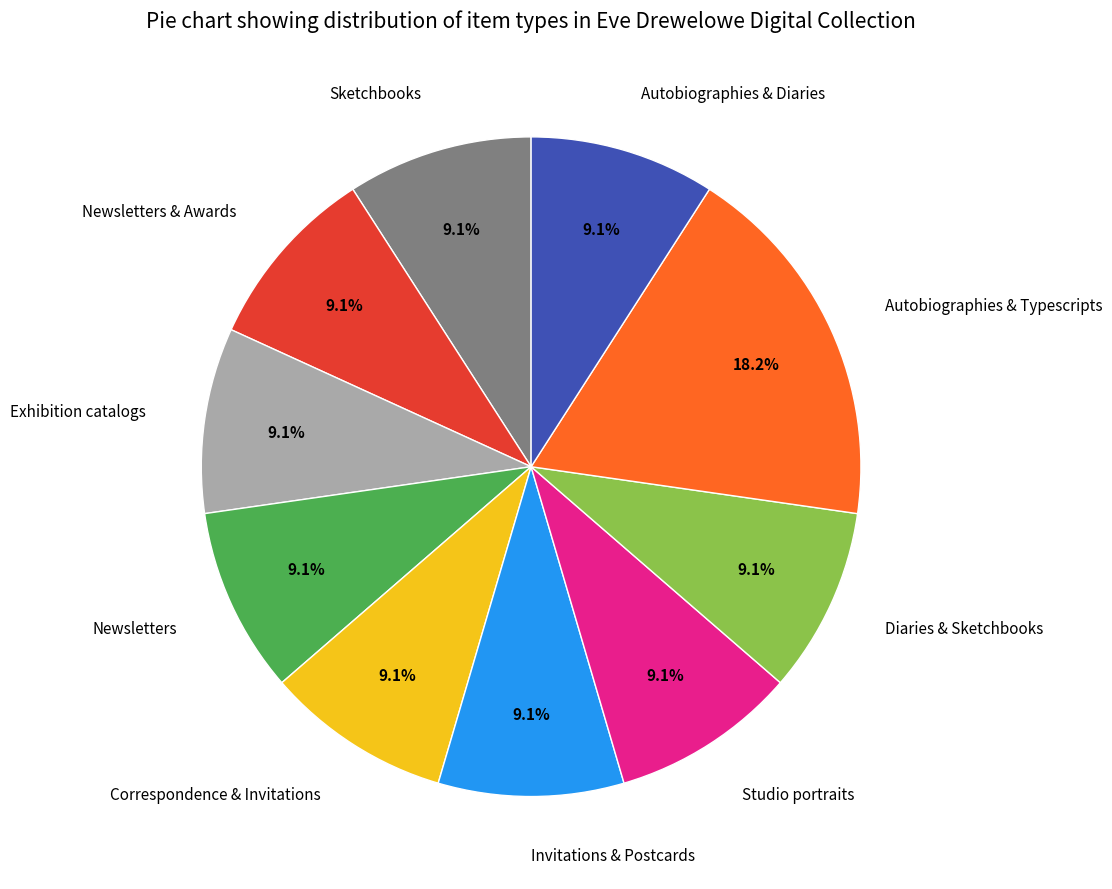

To the nearest percent, what is the average slice percentage?

10%